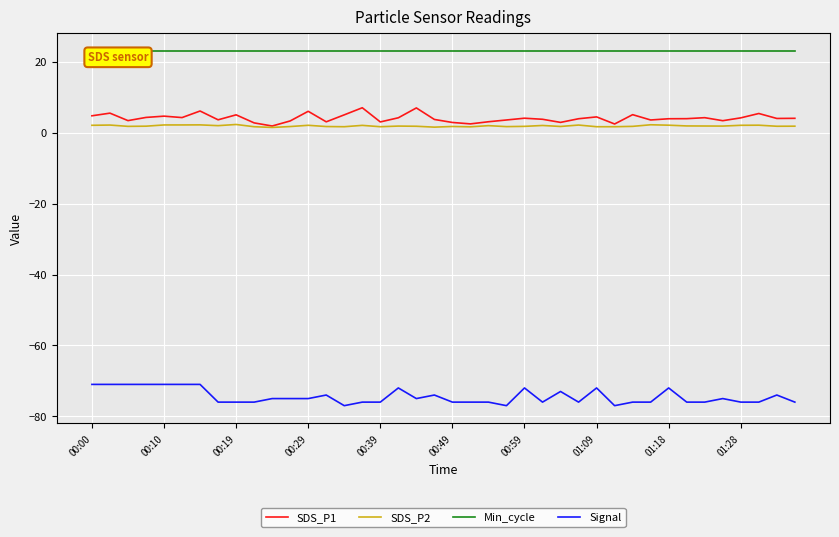

The SDS_P2 series shows 1.7 at 21. True or false?

True